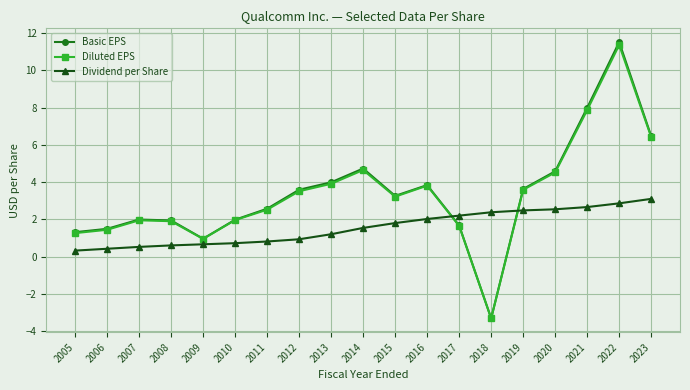

What is the difference between the second highest and minimum values in the Diluted EPS series?

11.2